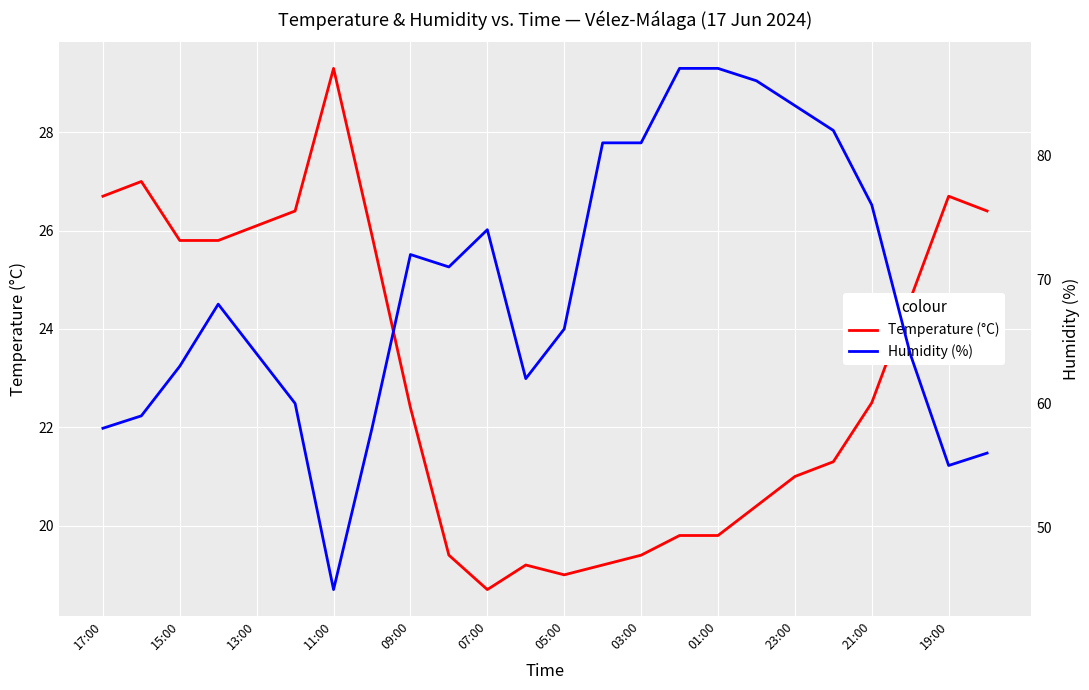

At which label does Temperature (°C) first exceed 22?

17:00